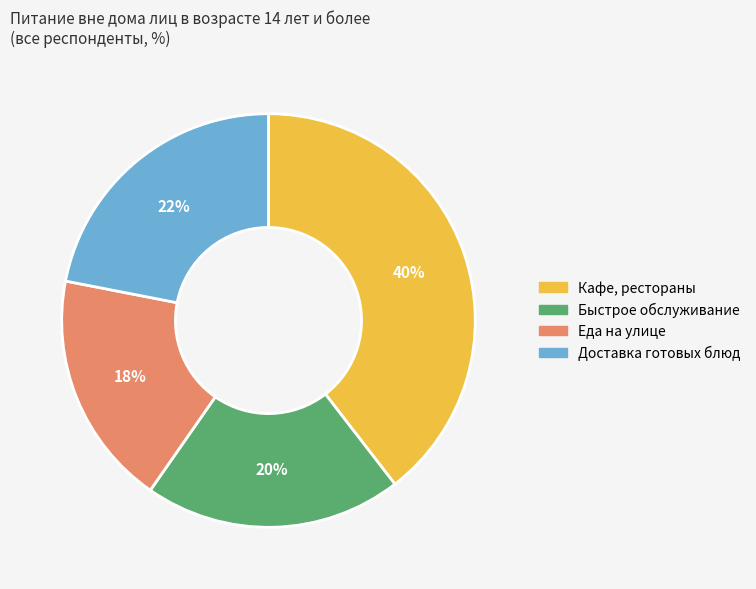

Is there any slice that represents more than half of the pie?

No